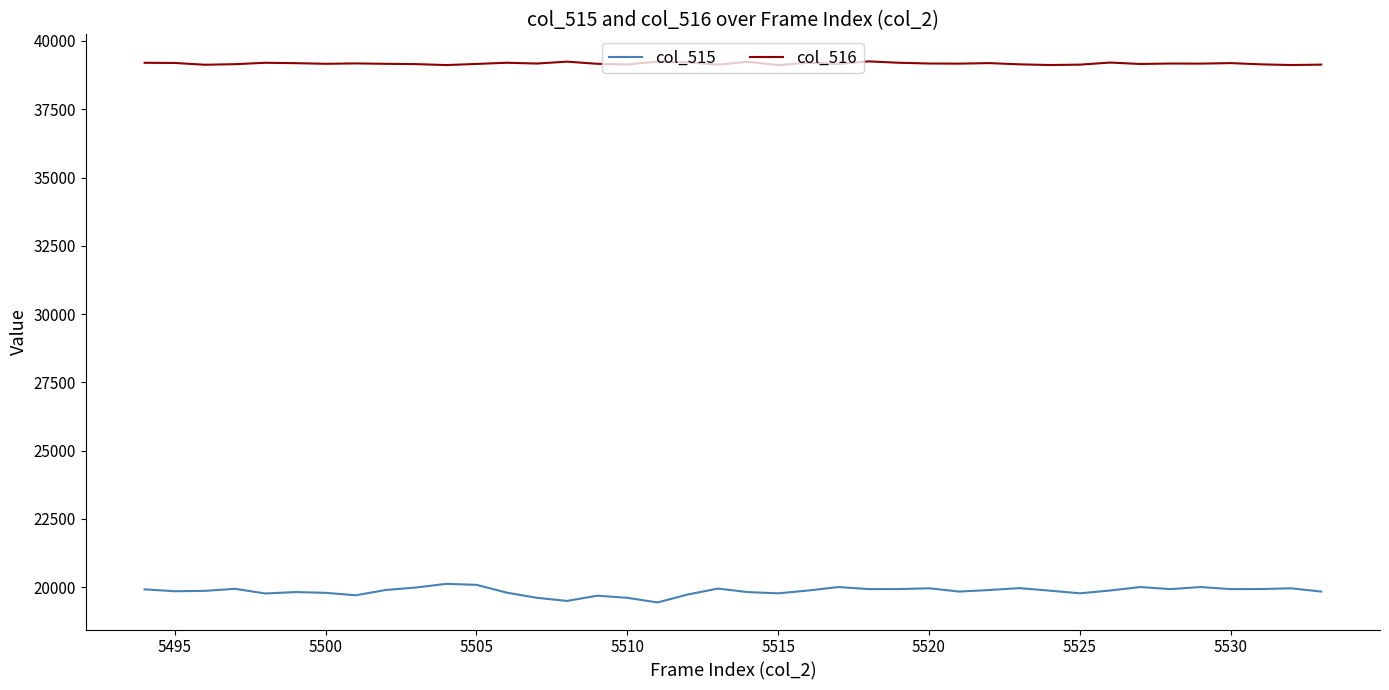

What is the difference between the second highest and minimum values in the col_515 series?

645